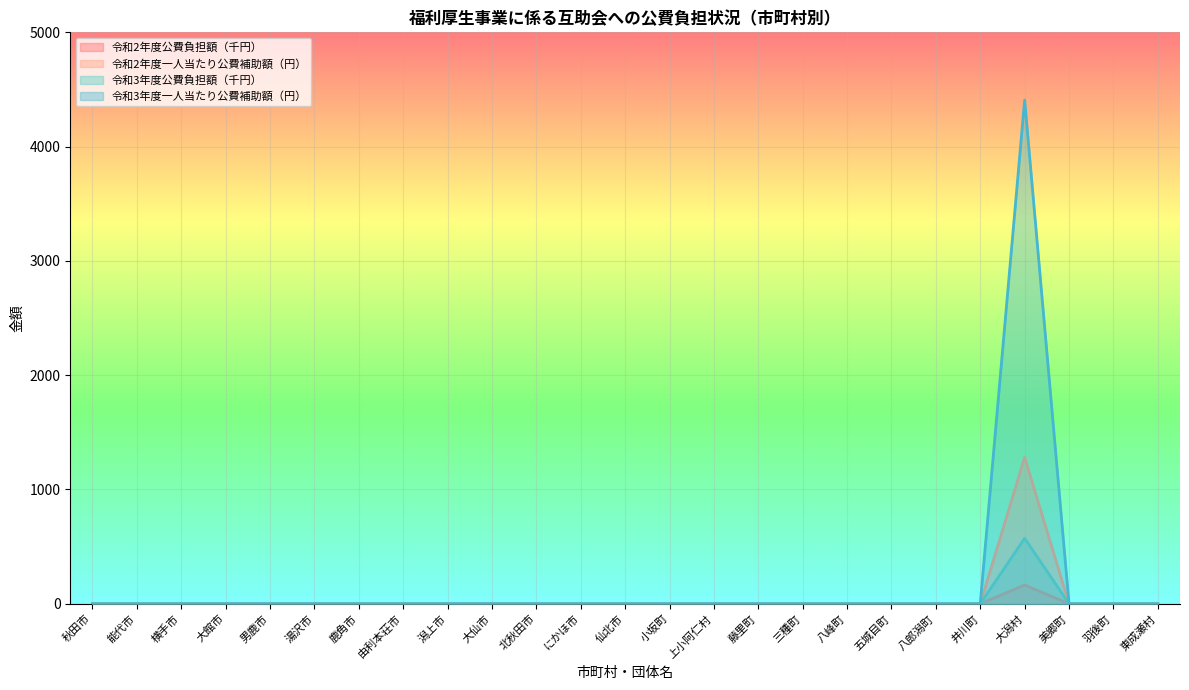

At which category is the sum across all series the highest?

大潟村